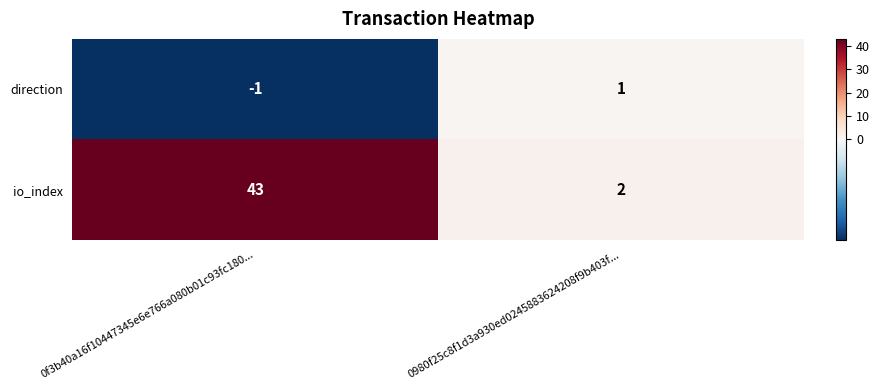

At which category does the chart reach its minimum across all series?

0f3b40a16f10447345e6e766a080b01c93fc180...